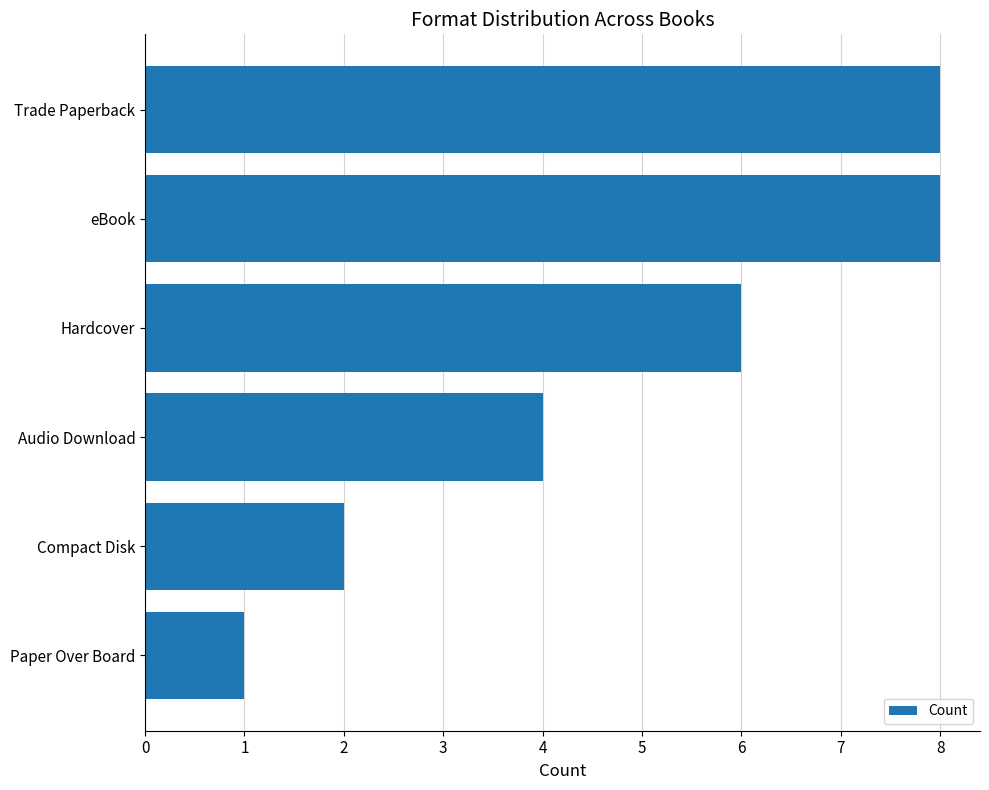

What is the sum of the values at Audio Download and Hardcover?

10